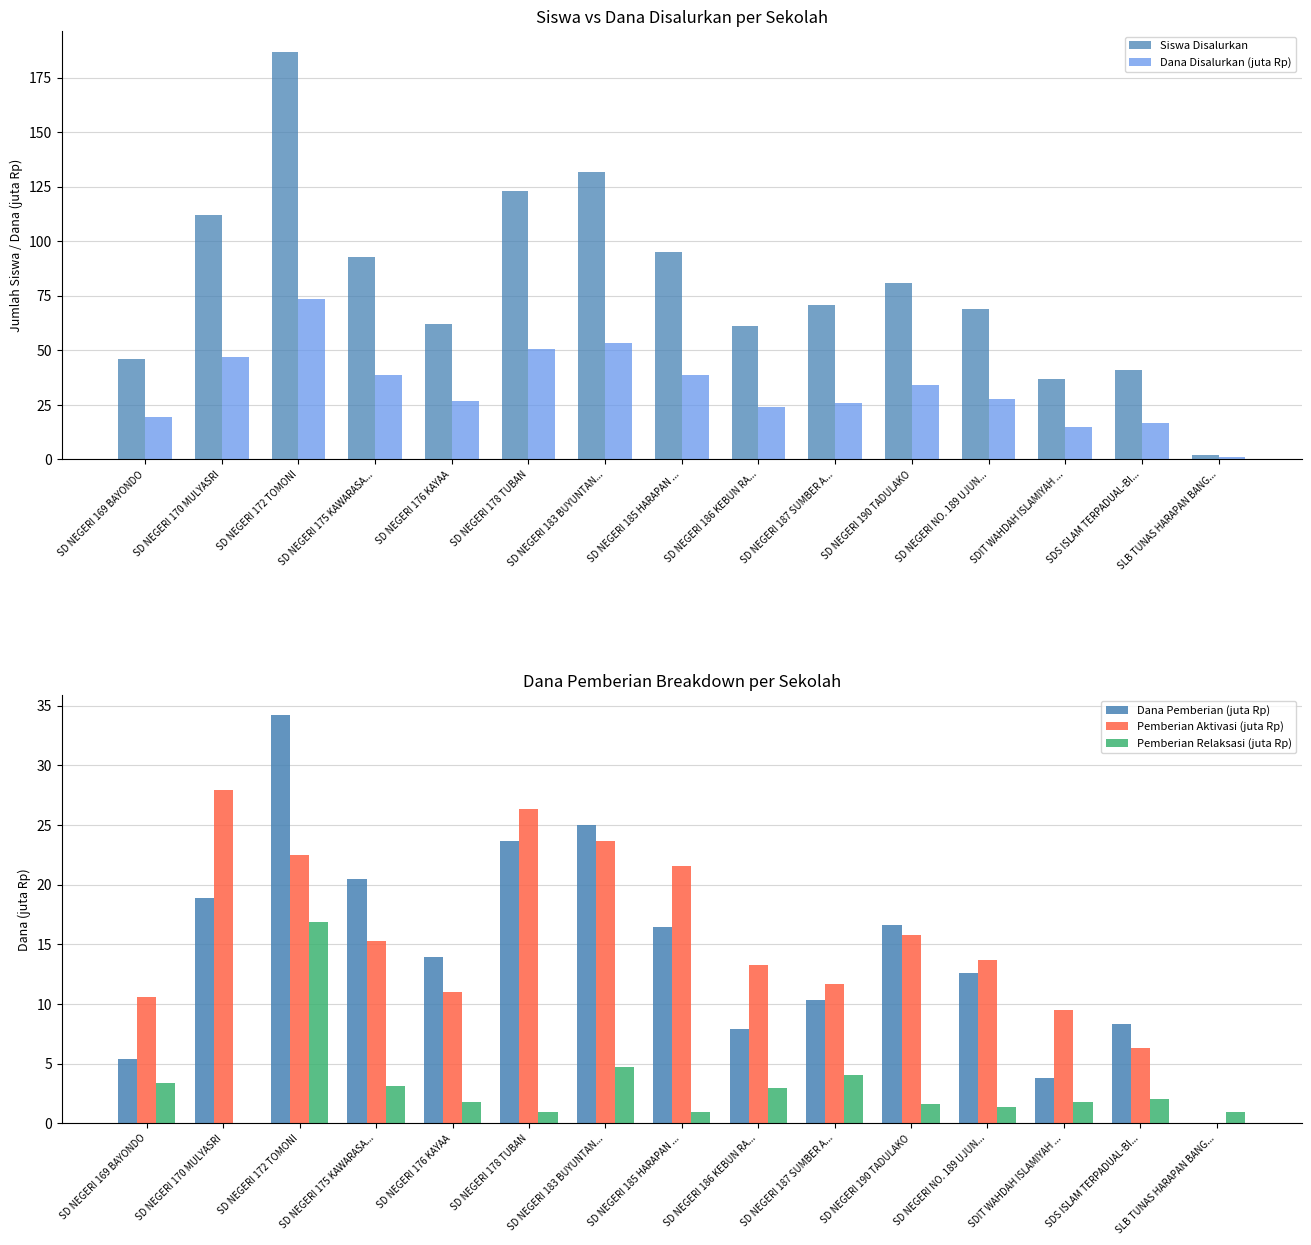

What is the difference between the Dana Pemberian (juta Rp) values at SD NEGERI 185 HARAPAN ... and SD NEGERI 187 SUMBER A...?

6.1